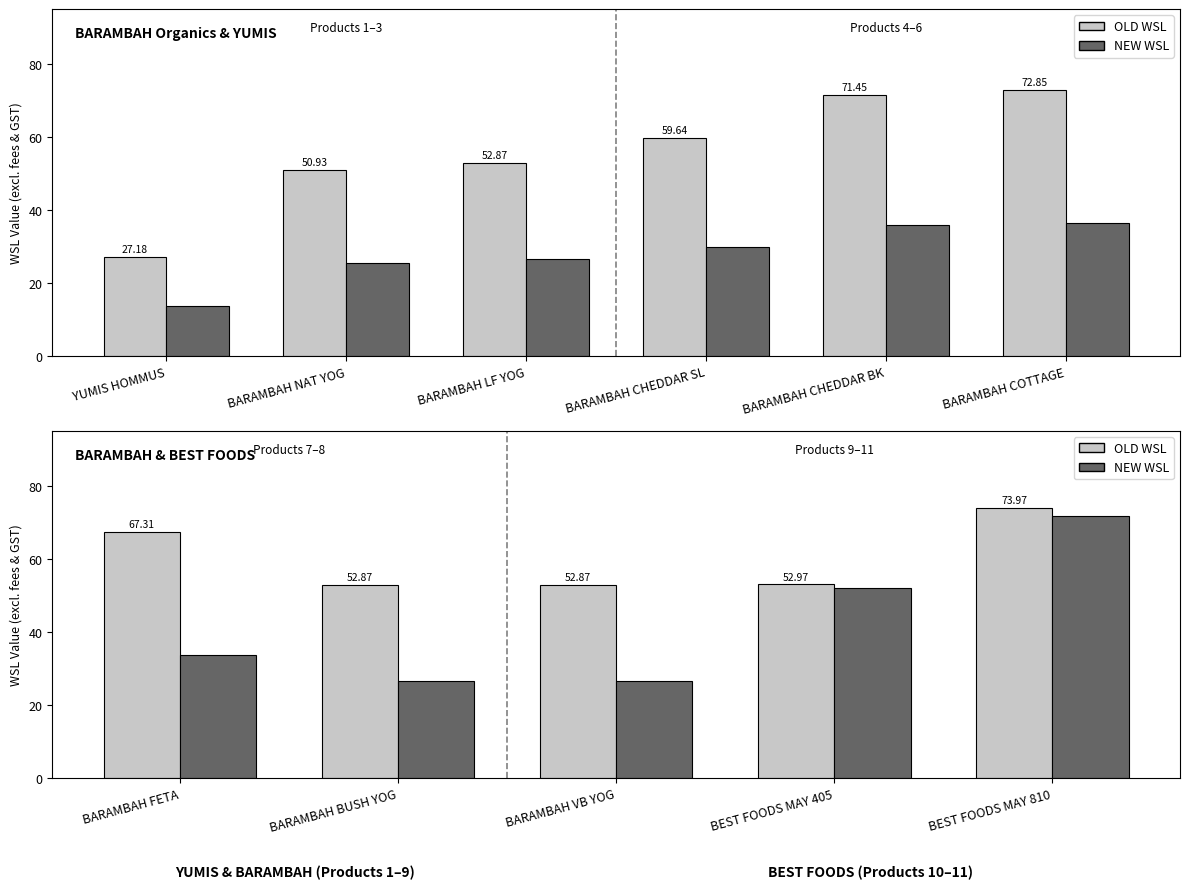

Is it true that NEW WSL equals 48.0 at BARAMBAH FETA?

False